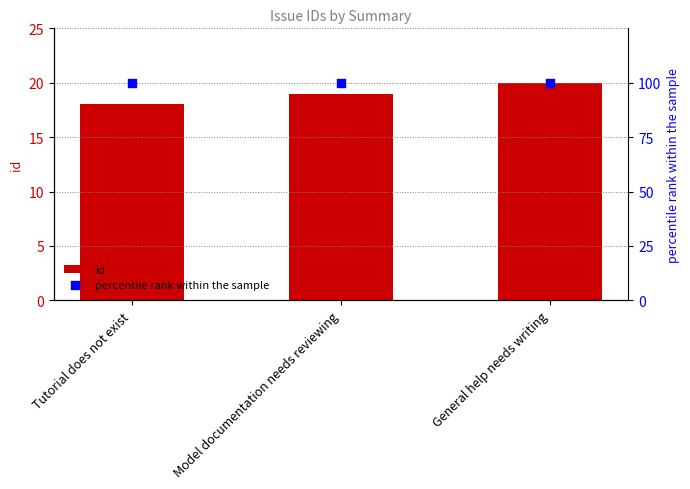

At how many categories does at least one series exceed 84?

3